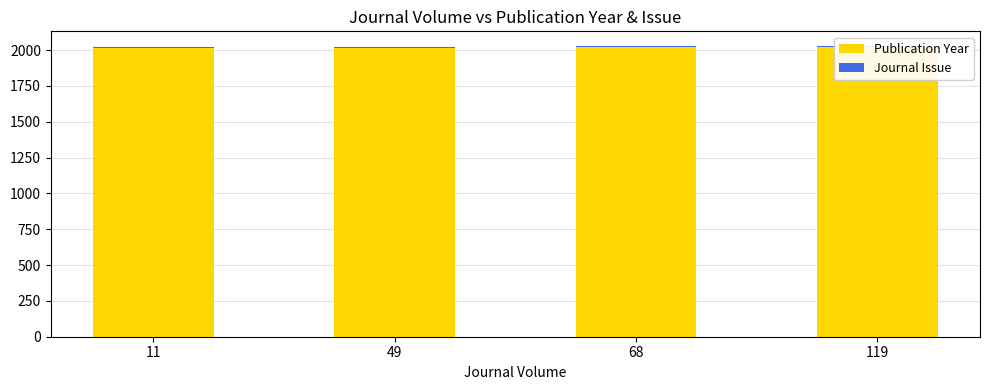

What are all the series names shown in the legend?

Publication Year, Journal Issue